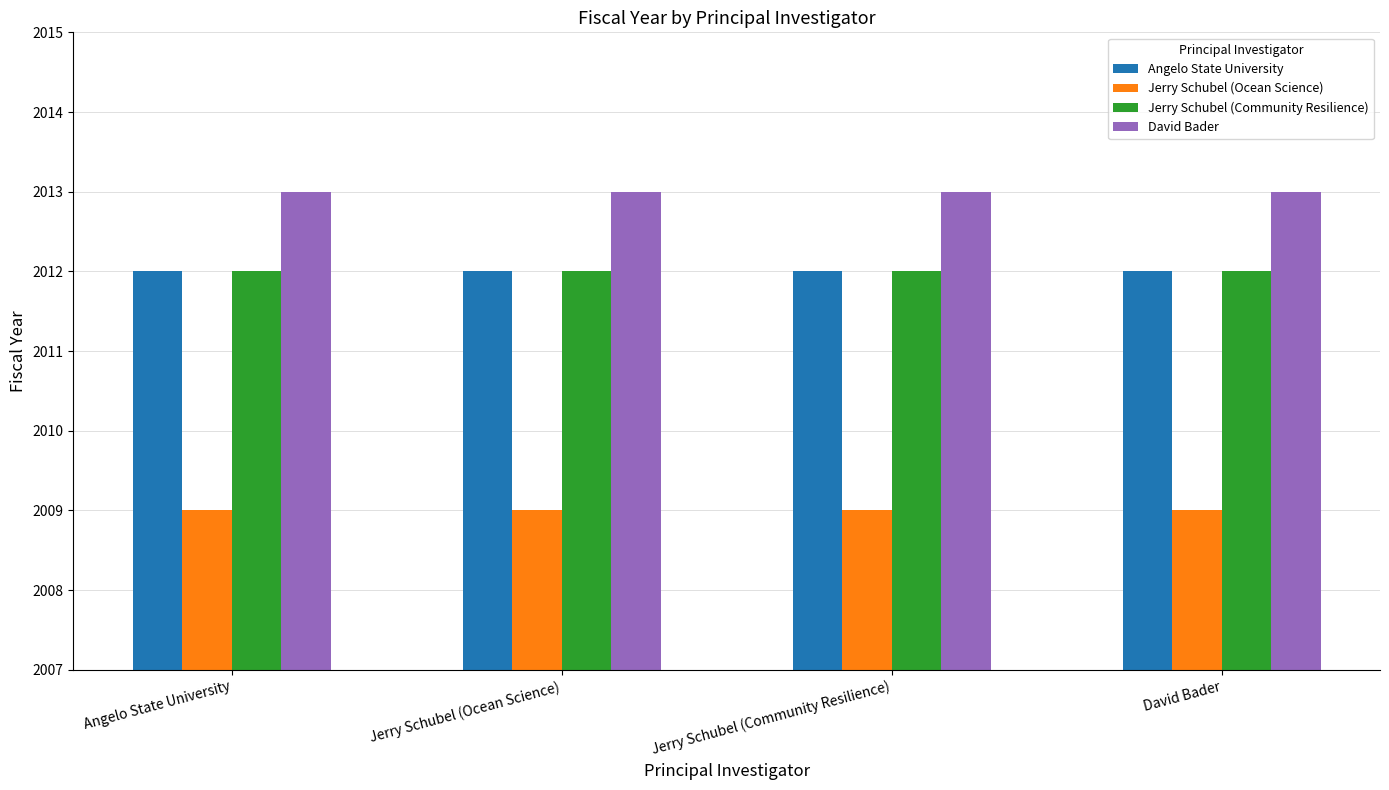

What is the label of the 4th bar from the right?

Angelo State University